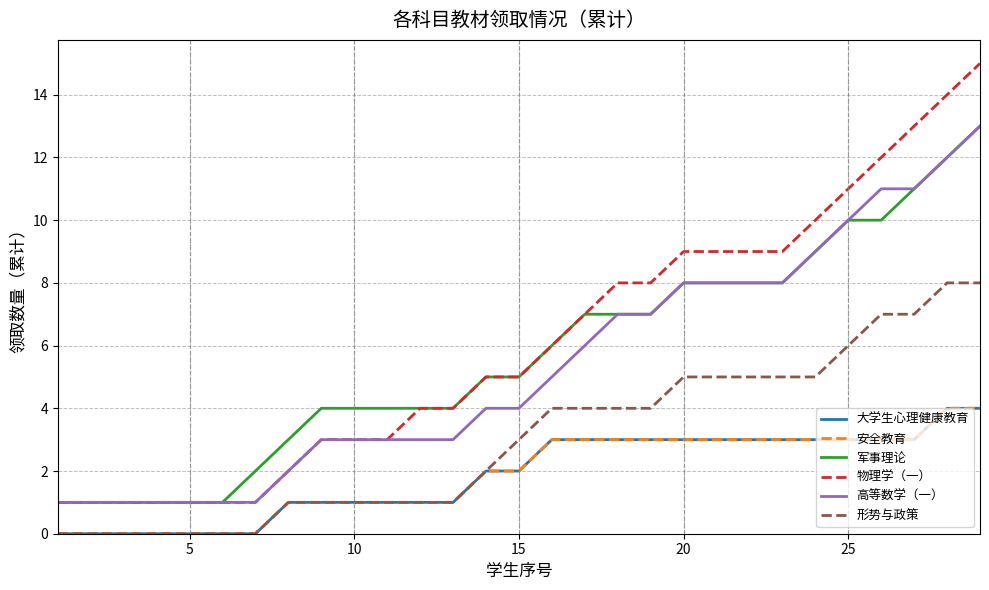

Is this an area chart (filled region under the line)?

No